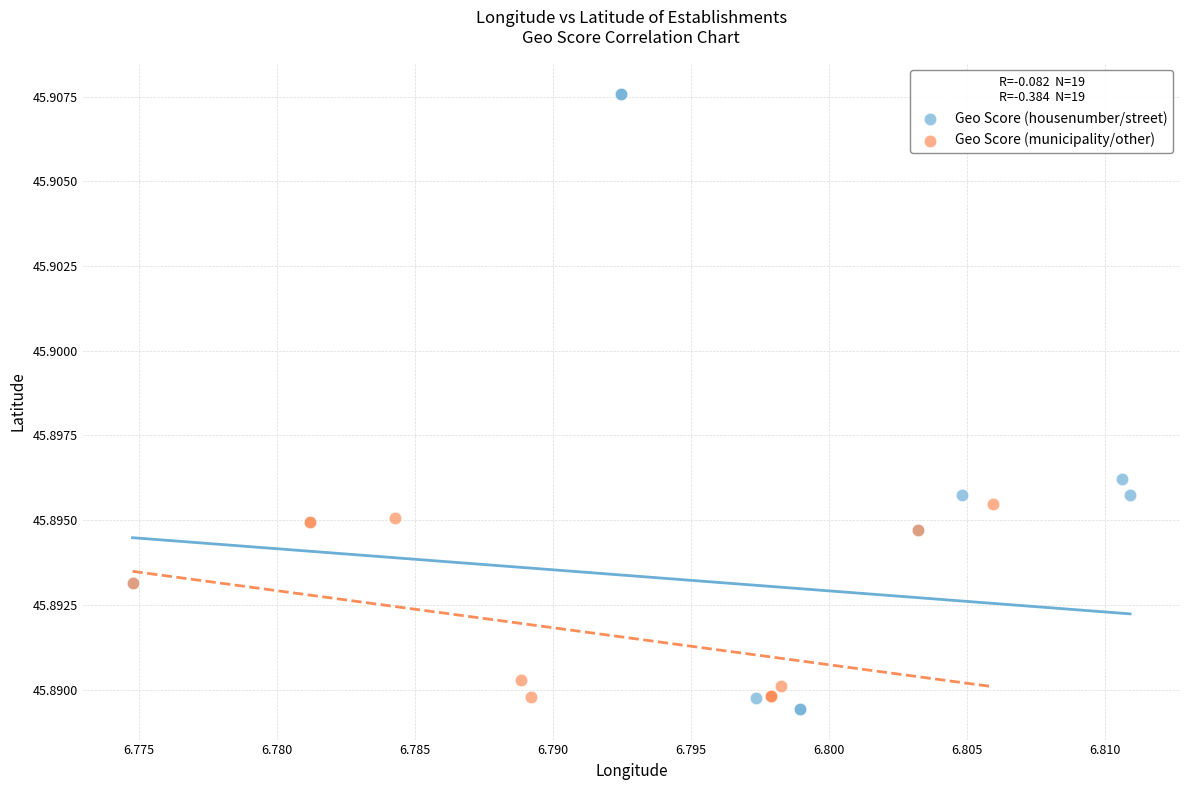

Which series contains the highest Y value?

Geo Score (housenumber/street)